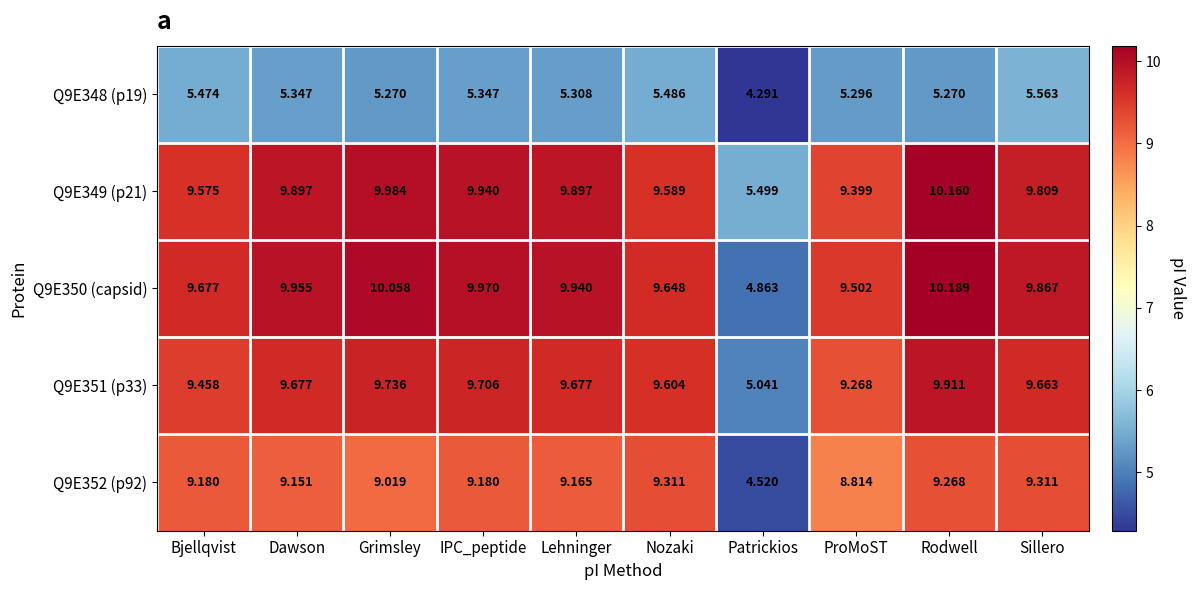

What is the spread (max minus min) of values at Sillero?

4.3